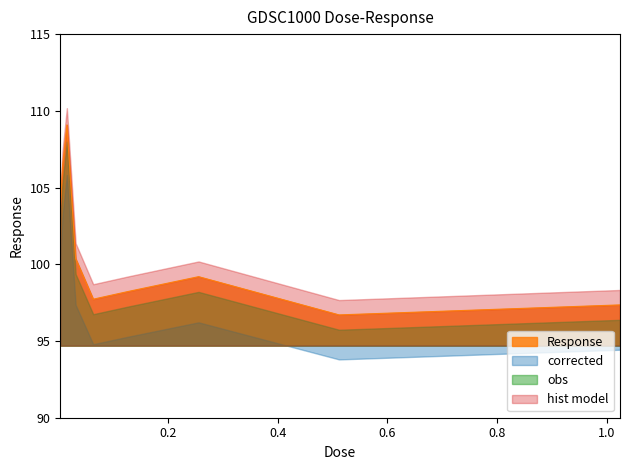

Between 0.512 and 0.032, which is larger?

0.032